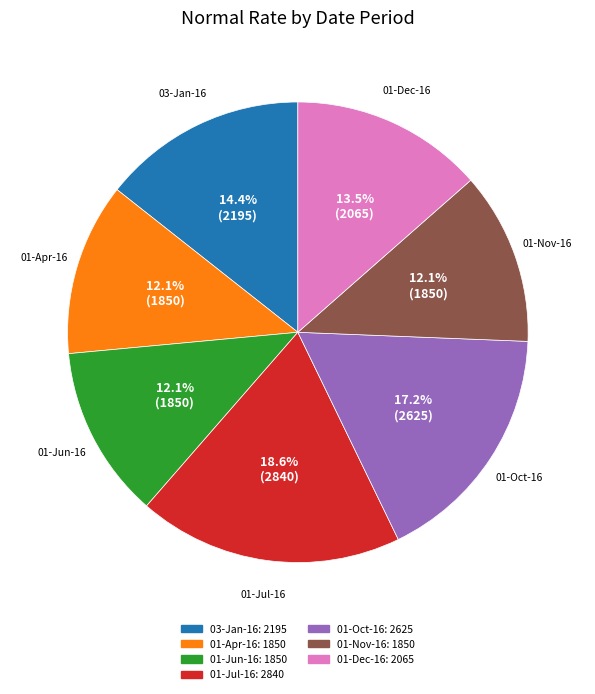

Is 01-Oct-16 the majority of the pie?

No